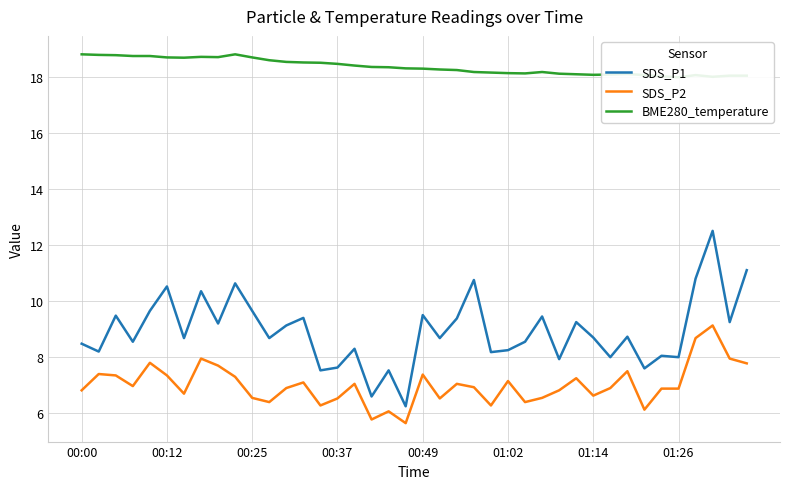

Is it true that BME280_temperature equals 18.4 at 16?

True